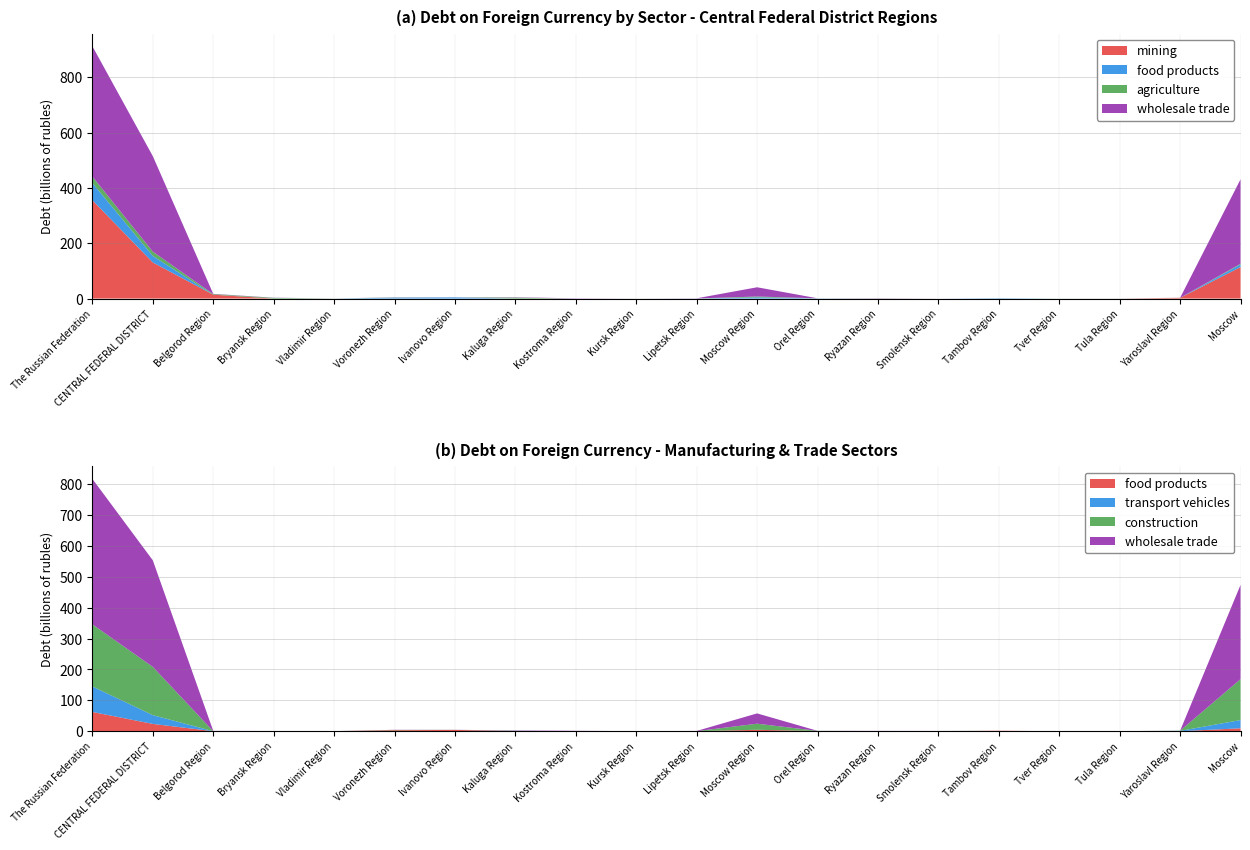

Reading right to left, transcribe all the data shown in this chart.

food products: Moscow=9381	Yaroslavl Region=9	Tula Region=13	Tver Region=0	Tambov Region=1444	Smolensk Region=0	Ryazan Region=12	Orel Region=663	Moscow Region=4376	Lipetsk Region=234	Kursk Region=40	Kostroma Region=0	Kaluga Region=60	Ivanovo Region=4160	Voronezh Region=3097	Vladimir Region=134	Bryansk Region=0	Belgorod Region=0	CENTRAL FEDERAL DISTRICT=23623	The Russian Federation=62355
agriculture: Moscow=2541	Yaroslavl Region=85	Tula Region=309	Tver Region=325	Tambov Region=60	Smolensk Region=0	Ryazan Region=389	Orel Region=241	Moscow Region=3027	Lipetsk Region=70	Kursk Region=122	Kostroma Region=5	Kaluga Region=3326	Ivanovo Region=0	Voronezh Region=729	Vladimir Region=269	Bryansk Region=2455	Belgorod Region=2012	CENTRAL FEDERAL DISTRICT=15491	The Russian Federation=22904
construction: Moscow=132535	Yaroslavl Region=512	Tula Region=0	Tver Region=10	Tambov Region=0	Smolensk Region=626	Ryazan Region=58	Orel Region=509	Moscow Region=19654	Lipetsk Region=0	Kursk Region=148	Kostroma Region=0	Kaluga Region=1116	Ivanovo Region=162	Voronezh Region=981	Vladimir Region=51	Bryansk Region=0	Belgorod Region=0	CENTRAL FEDERAL DISTRICT=156362	The Russian Federation=201020
mining: Moscow=113820	Yaroslavl Region=2616	Tula Region=4	Tver Region=8	Tambov Region=0	Smolensk Region=4	Ryazan Region=0	Orel Region=0	Moscow Region=0	Lipetsk Region=0	Kursk Region=0	Kostroma Region=0	Kaluga Region=0	Ivanovo Region=0	Voronezh Region=0	Vladimir Region=34	Bryansk Region=0	Belgorod Region=13984	CENTRAL FEDERAL DISTRICT=130470	The Russian Federation=355458
wholesale trade: Moscow=305410	Yaroslavl Region=120	Tula Region=176	Tver Region=1	Tambov Region=0	Smolensk Region=147	Ryazan Region=829	Orel Region=31	Moscow Region=33375	Lipetsk Region=634	Kursk Region=60	Kostroma Region=951	Kaluga Region=1117	Ivanovo Region=184	Voronezh Region=459	Vladimir Region=54	Bryansk Region=632	Belgorod Region=1024	CENTRAL FEDERAL DISTRICT=345203	The Russian Federation=471351
transport vehicles: Moscow=26677	Yaroslavl Region=1069	Tula Region=10	Tver Region=0	Tambov Region=0	Smolensk Region=0	Ryazan Region=0	Orel Region=0	Moscow Region=246	Lipetsk Region=0	Kursk Region=0	Kostroma Region=269	Kaluga Region=30	Ivanovo Region=52	Voronezh Region=0	Vladimir Region=0	Bryansk Region=51	Belgorod Region=0	CENTRAL FEDERAL DISTRICT=28404	The Russian Federation=82700